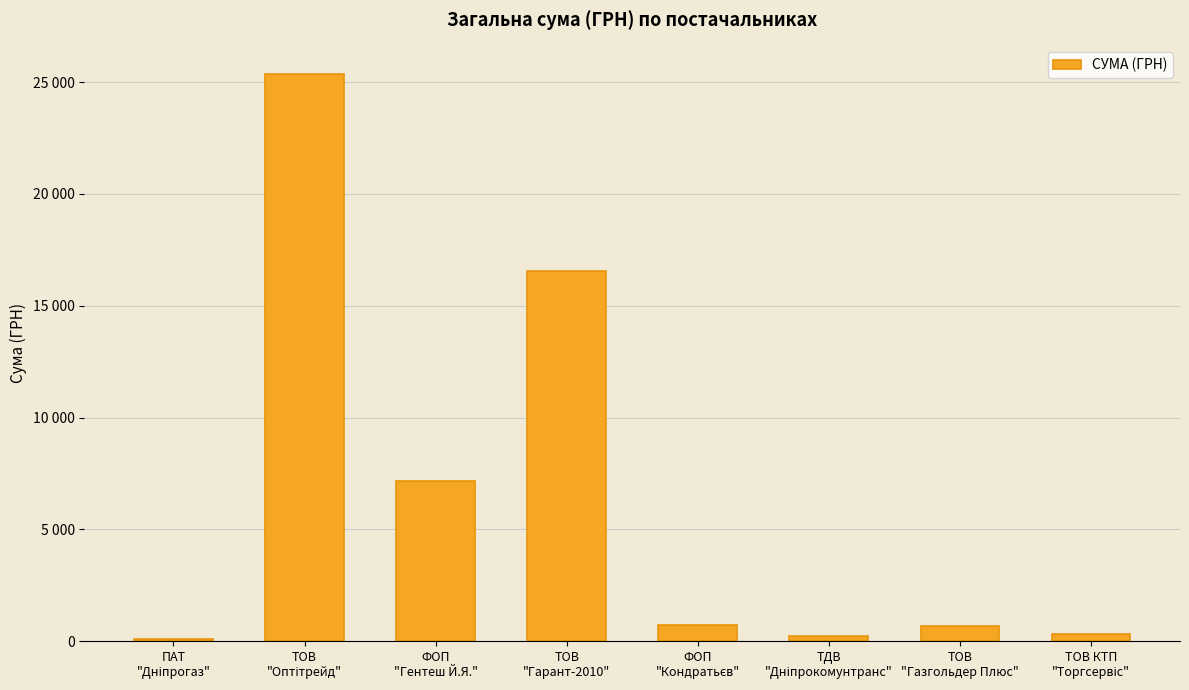

What value does the data have at ФОП
"Гентеш Й.Я."?

7149.0